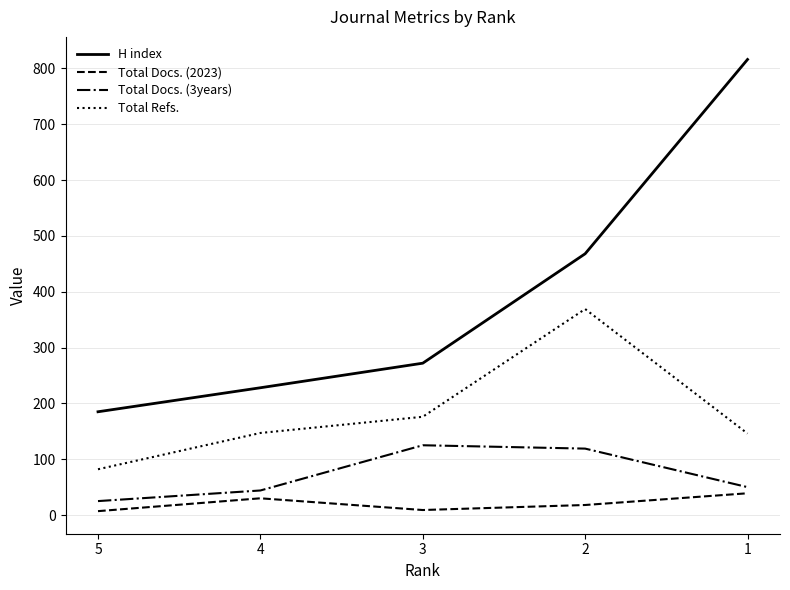

What is the lowest value of the H index series?

185